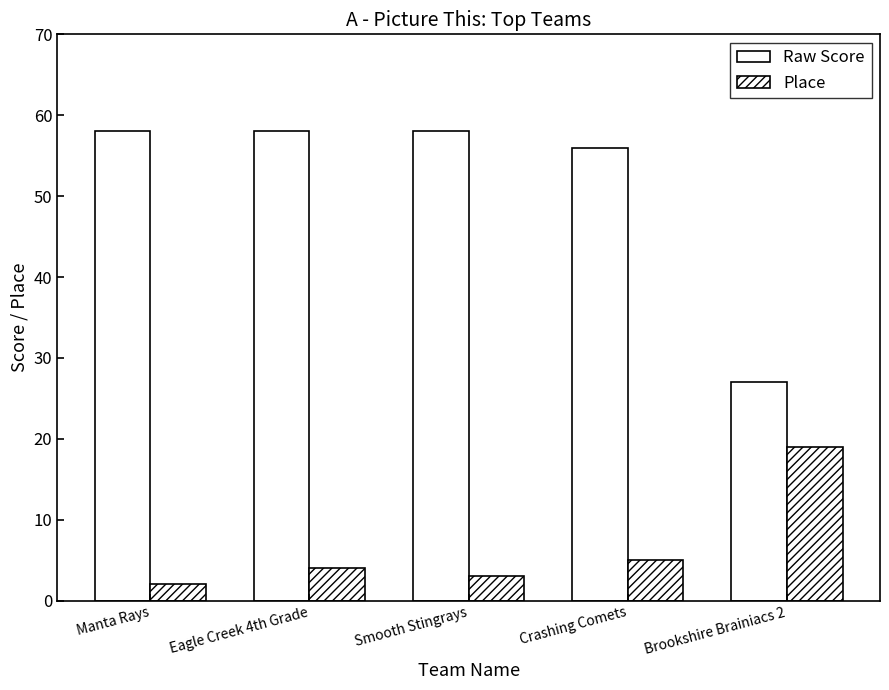

How many groups of bars are there?

5